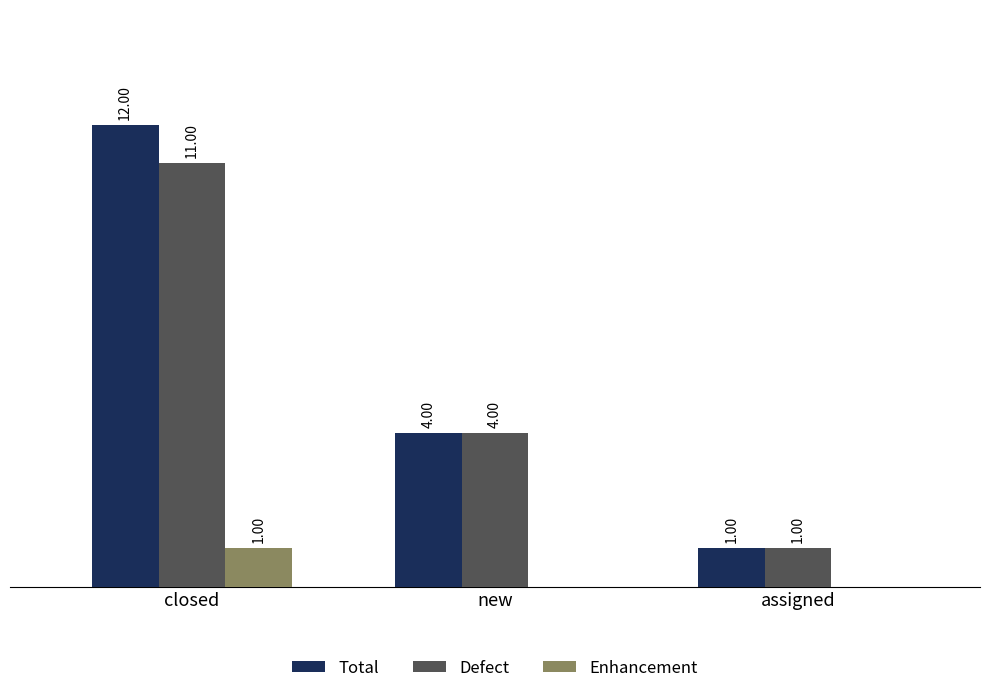

Which series has the largest total across all categories?

Total